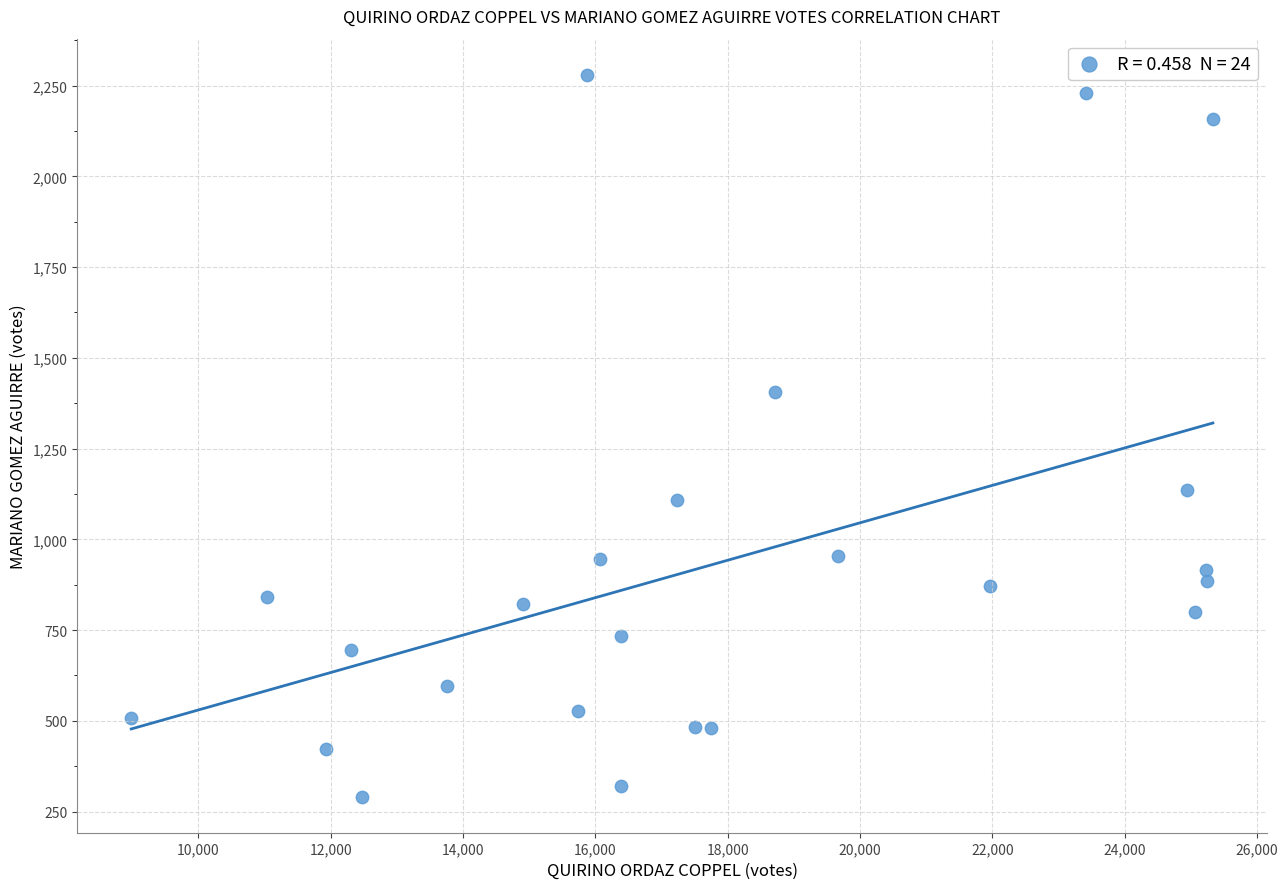

What Y value in the scatter plot is closest to 1285?

1405